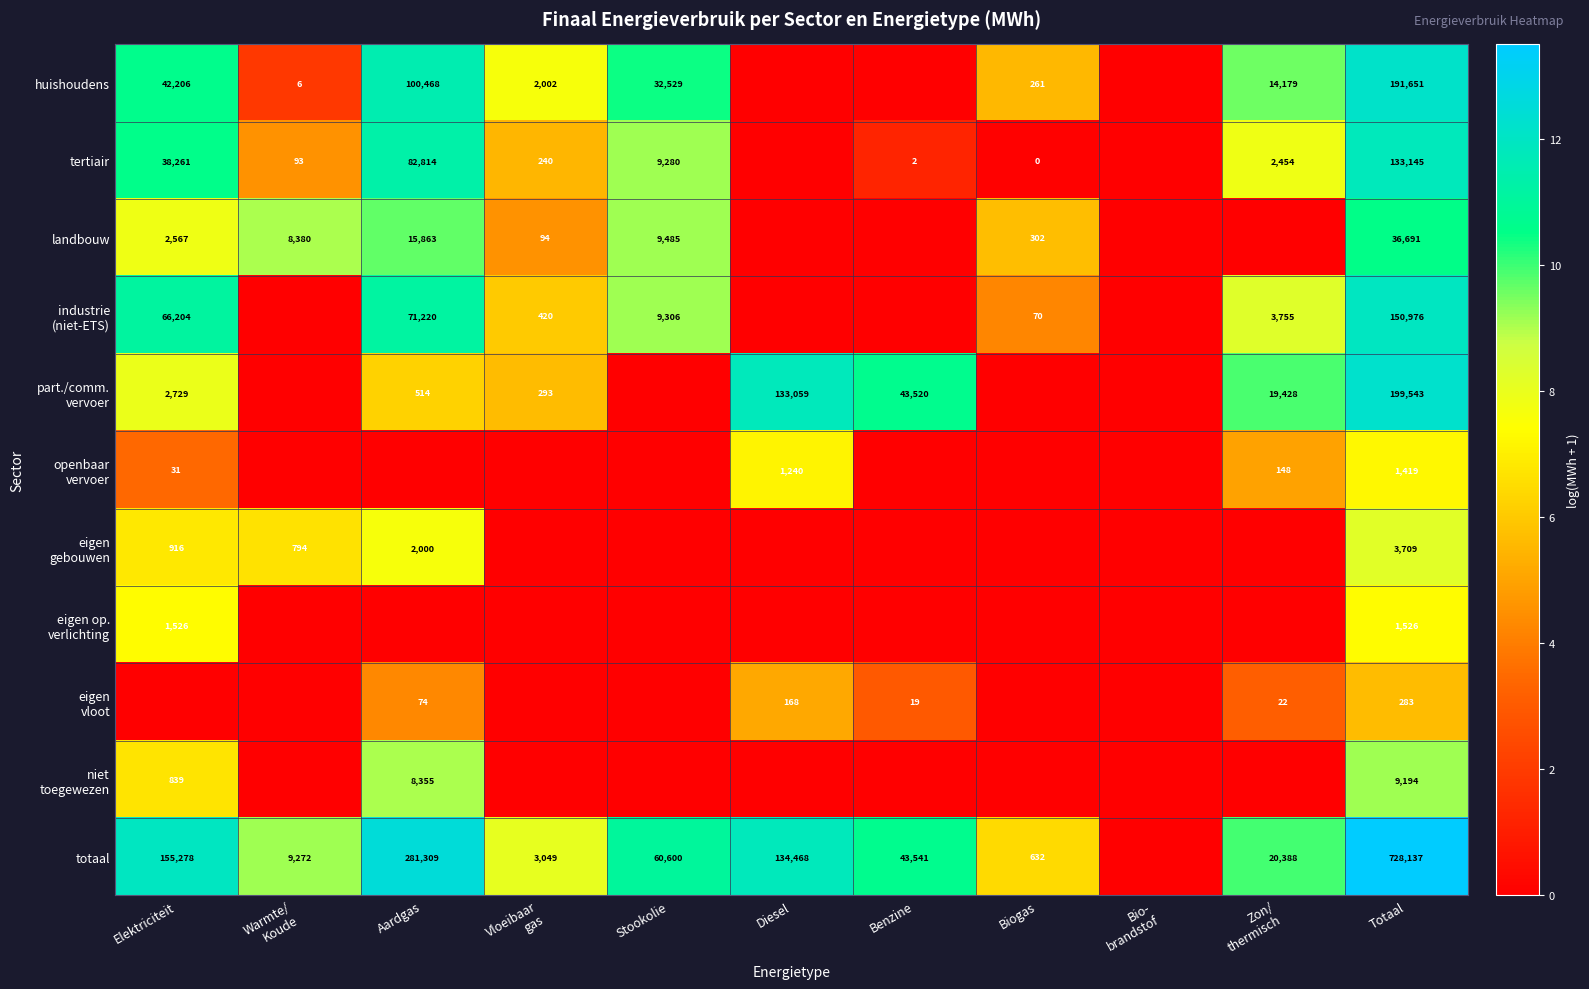

True or false: tertiair has a value of 82814 at Aardgas.

True